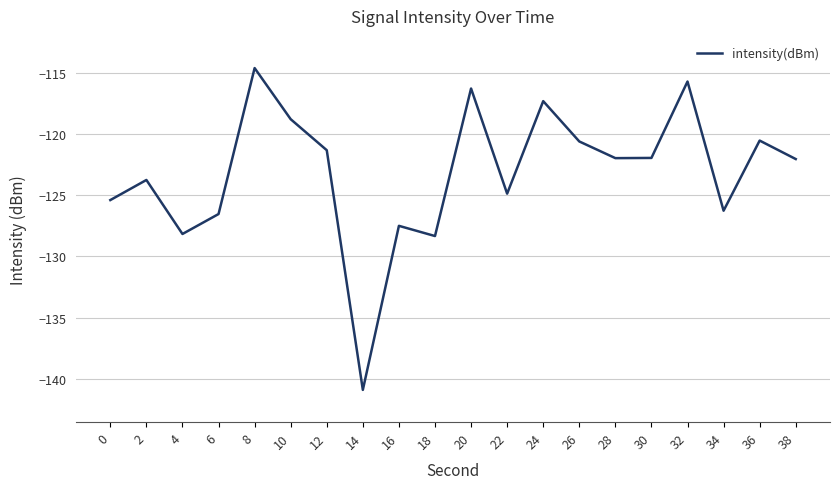

What is the change in value from 6 to 26?

+5.9